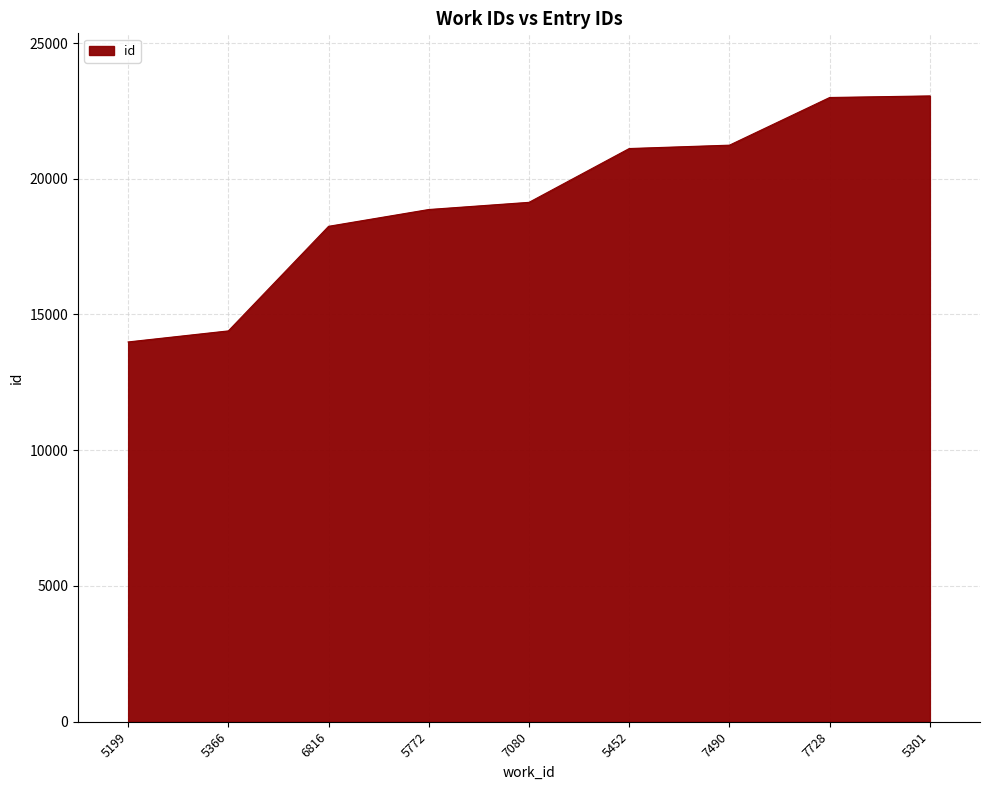

The chart shows a value of 5208 at 5366. True or false?

False